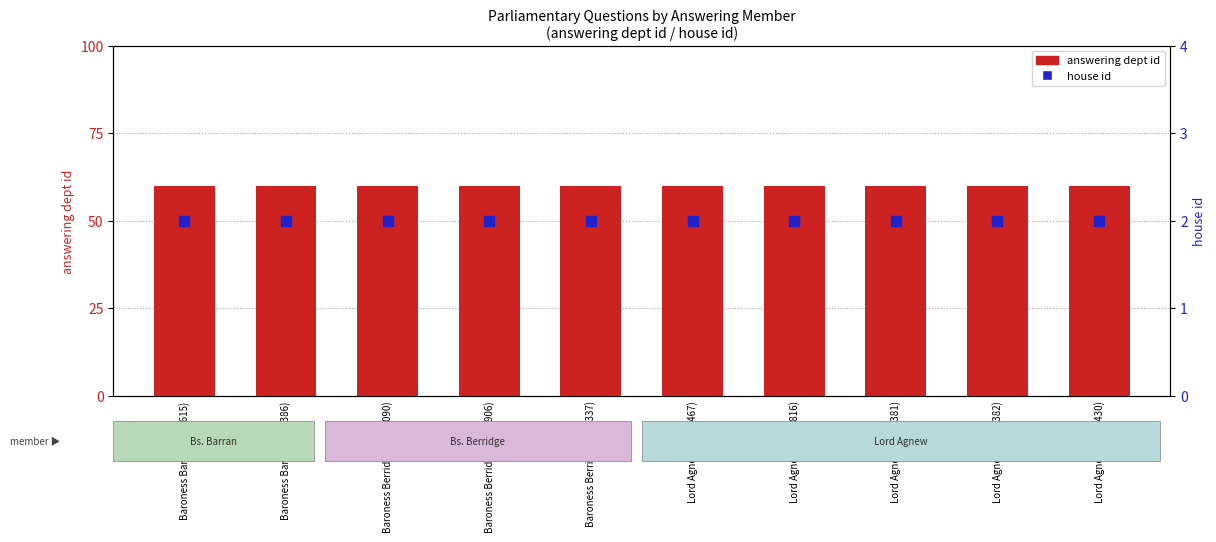

What is the total value across all series at Baroness Berridge (HL14090)?

62